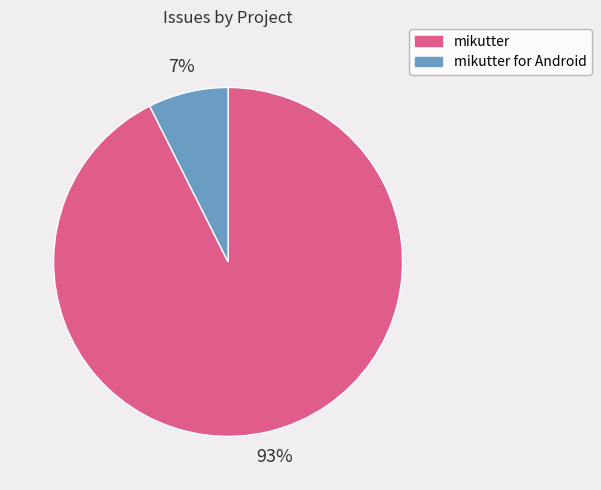

To the nearest percent, what is the average slice percentage?

50%